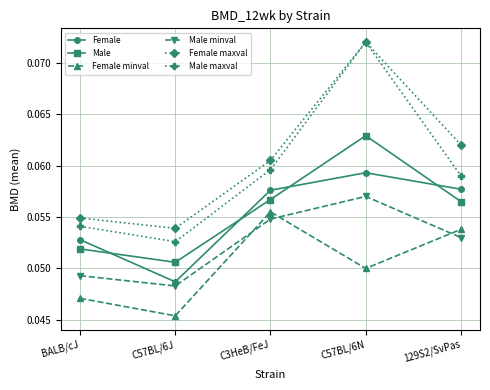

Which series changed the most between C57BL/6J and C3HeB/FeJ?

Female minval